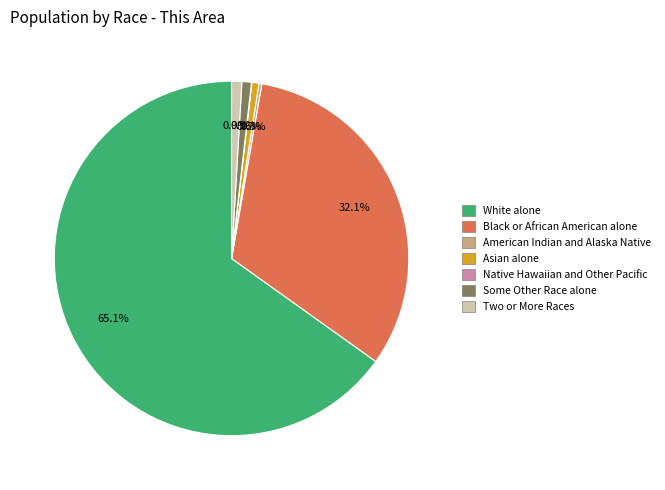

What portion of the pie excludes Black or African American alone?

67.9%